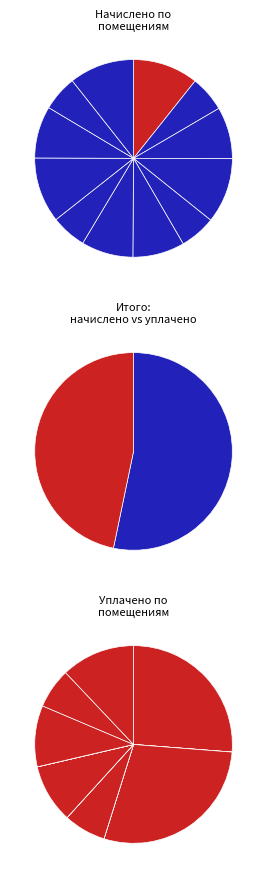

Is 2 the majority of the pie?

No